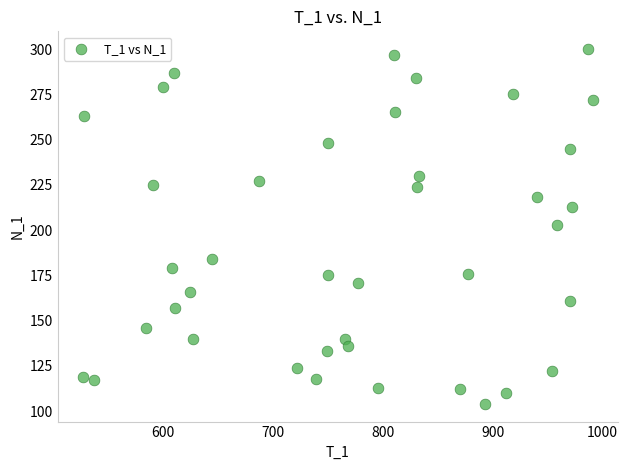

What is the range of Y values (max minus min)?

196